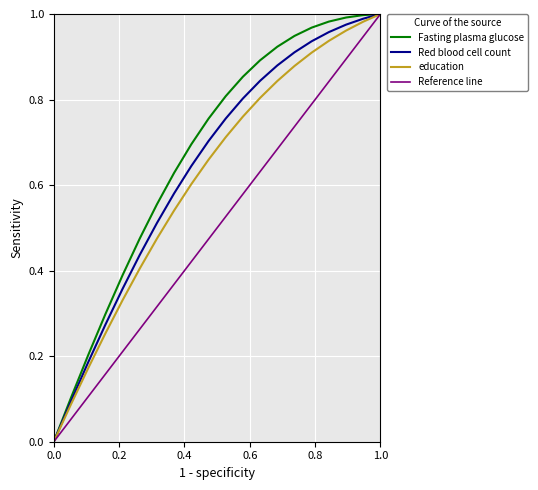

True or false: Red blood cell count and Fasting plasma glucose cross at least once.

False